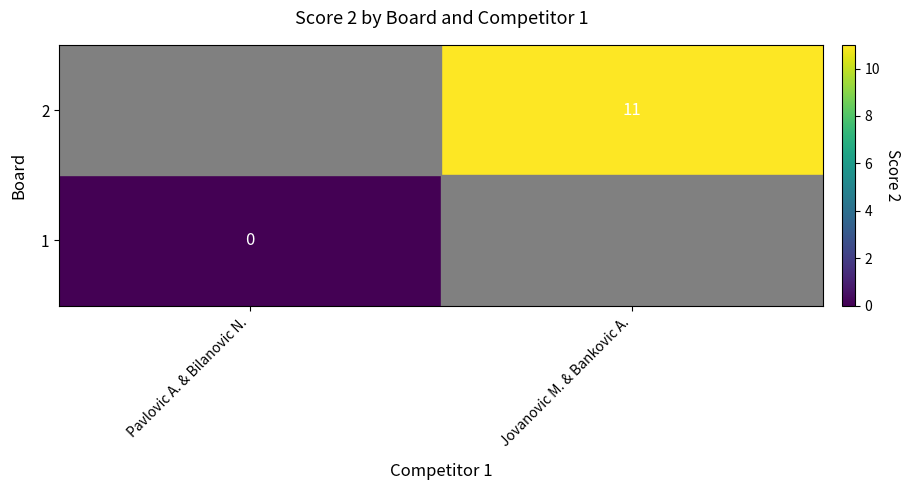

At which category does the chart reach its minimum across all series?

Pavlovic A. & Bilanovic N.